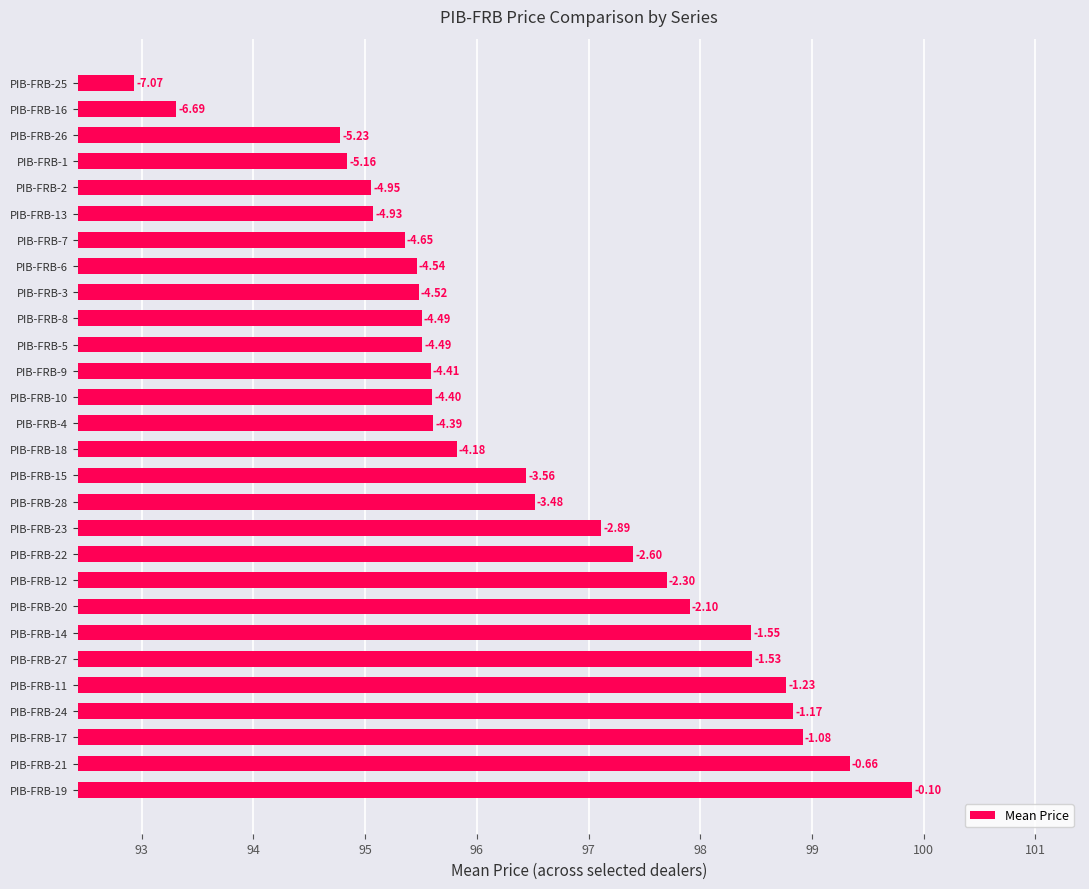

What is the average value?

96.5